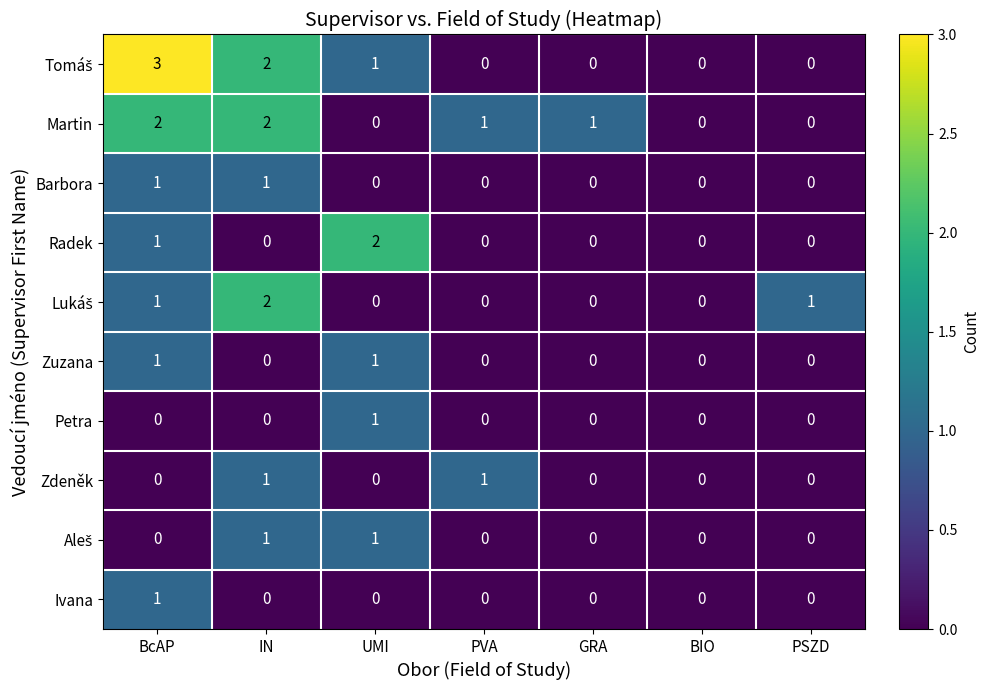

At which category is the sum across all series the highest?

BcAP